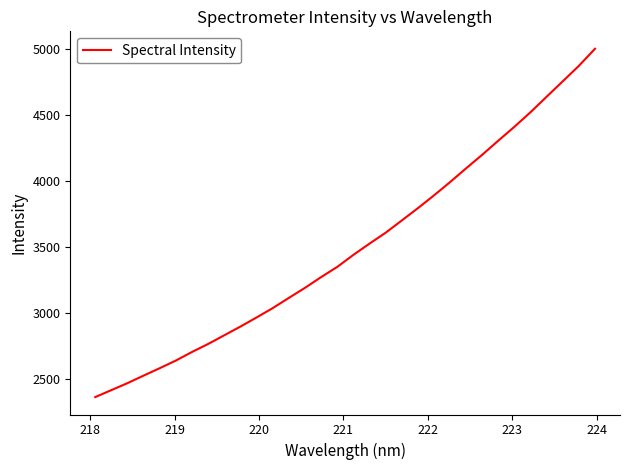

What is the minimum value shown in the chart?

2365.0